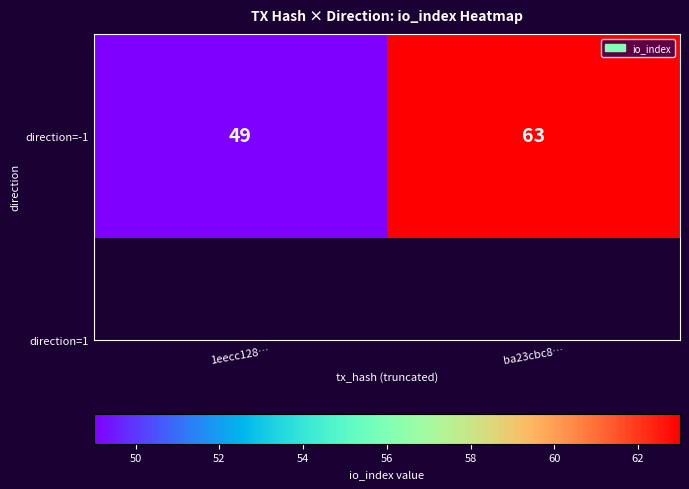

List the labels in order of value, largest first.

ba23cbc8…, 1eecc128…